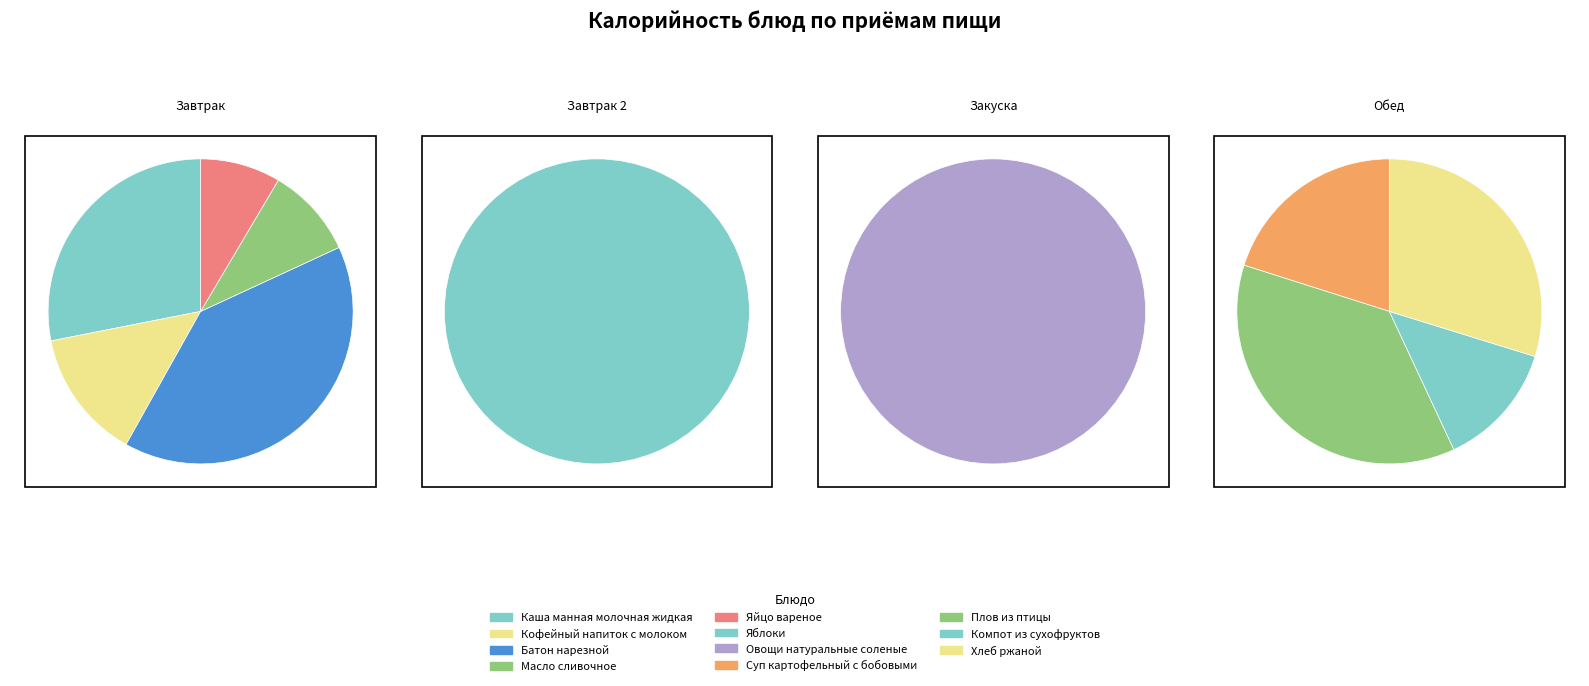

How many slices are in this pie chart?

11